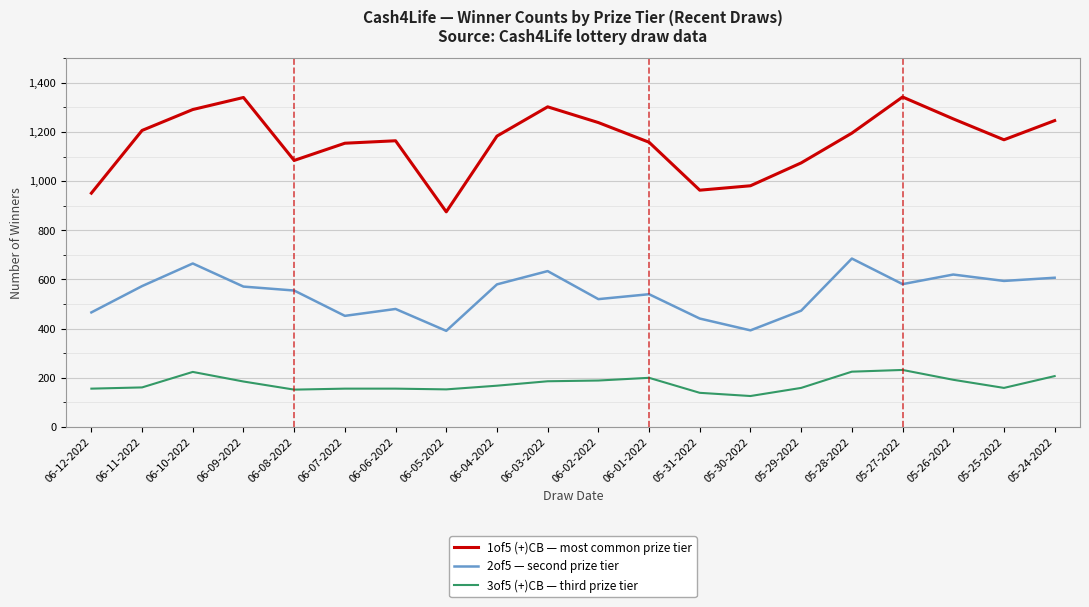

What is the difference between the 3of5 (+)CB — third prize tier values at 06-11-2022 and 05-28-2022?

64